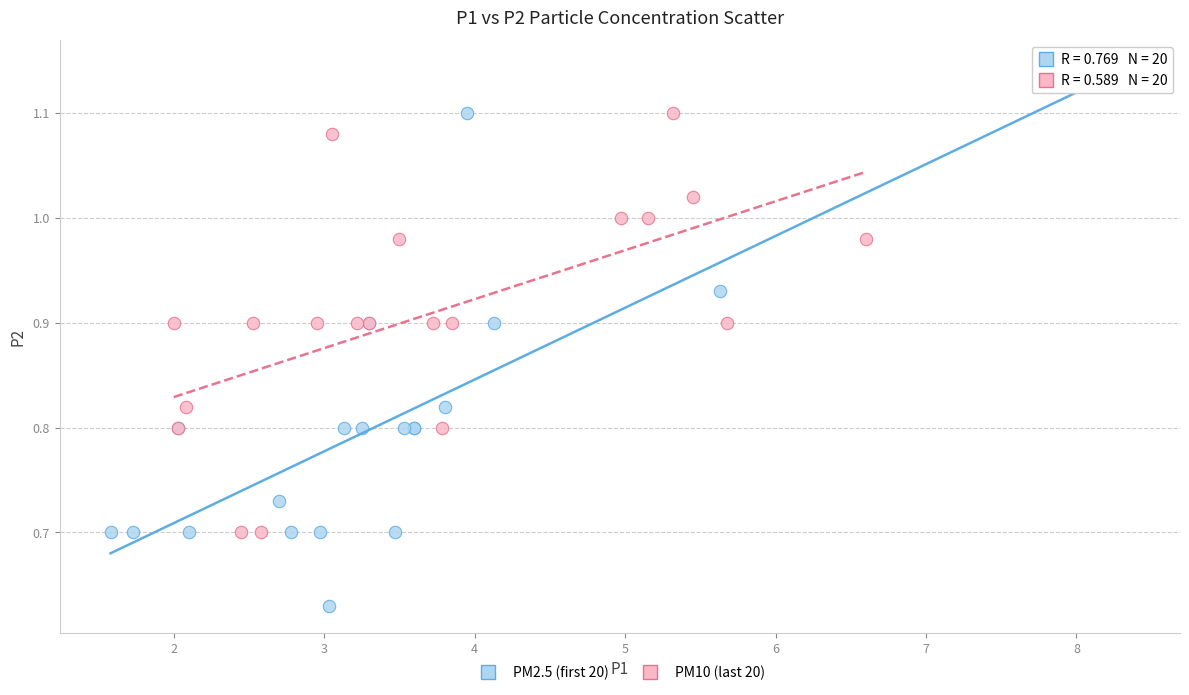

Which series contains the highest Y value?

PM2.5 (first 20)